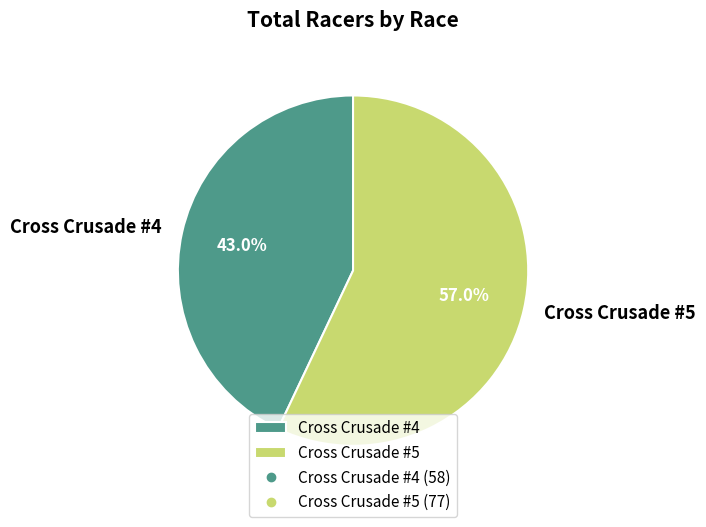

True or false: Cross Crusade #4 accounts for 43% of the total.

True